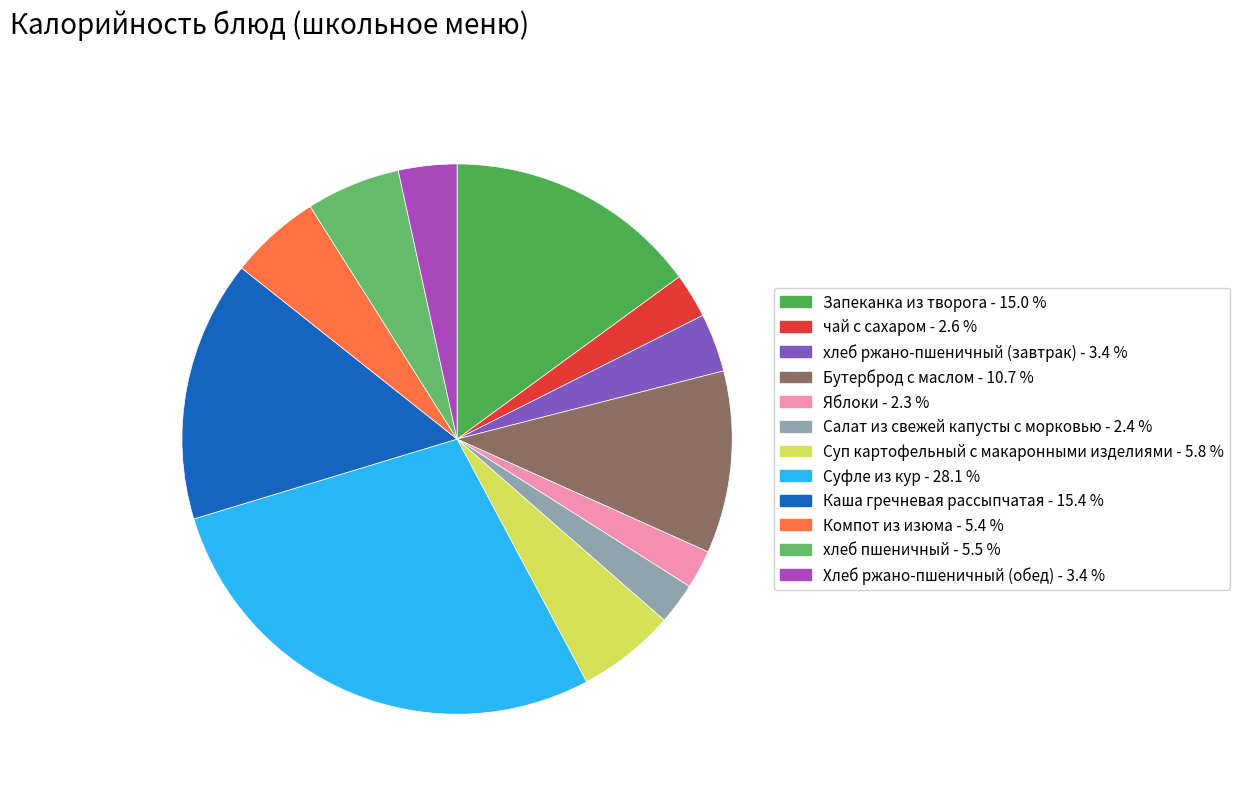

Approximately how many times larger is the value at Хлеб ржано-пшеничный (обед) compared to Компот из изюма?

0.6